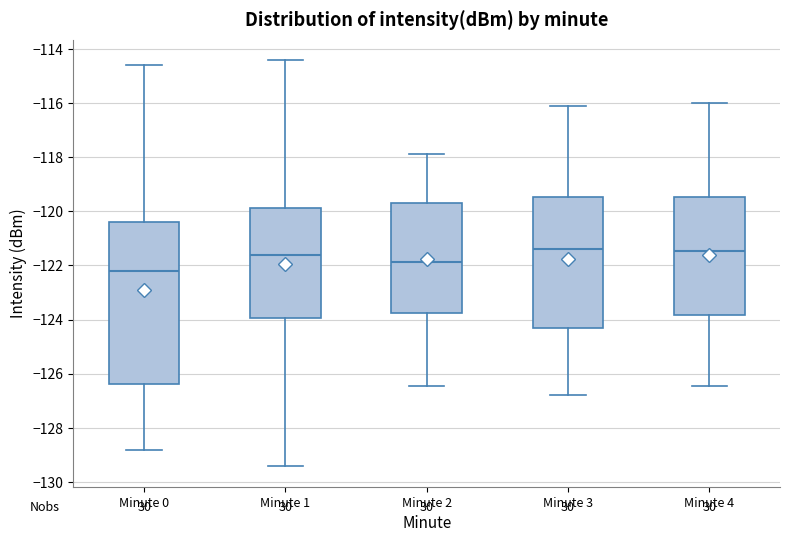

Reading left to right, read every box against the y-axis: the position of its median line, the range the box covers, and the ends of its whiskers. The values are not printed on the chart, so give them approximately, as read against the axis.

Minute 0: median -122.2, box -126.4 to -120.4, whiskers -128.8 to -114.6
Minute 1: median -121.6, box -124.0 to -119.8, whiskers -129.4 to -114.4
Minute 2: median -121.8, box -123.8 to -119.8, whiskers -126.4 to -117.8
Minute 3: median -121.4, box -124.4 to -119.4, whiskers -126.8 to -116.2
Minute 4: median -121.4, box -123.8 to -119.4, whiskers -126.4 to -116.0